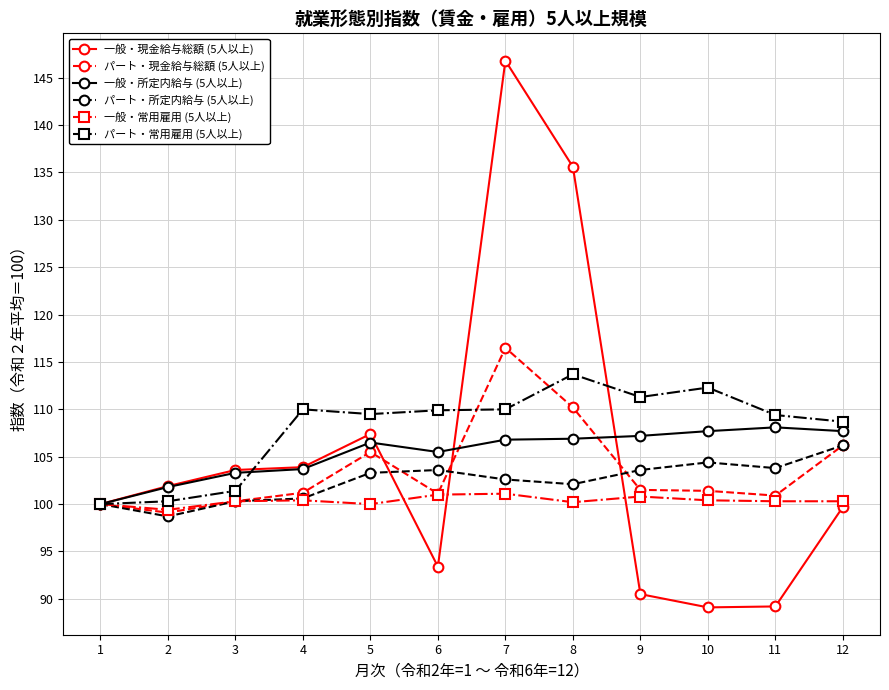

True or false: パート・所定内給与 (5人以上) and パート・現金給与総額 (5人以上) intersect in this chart.

True